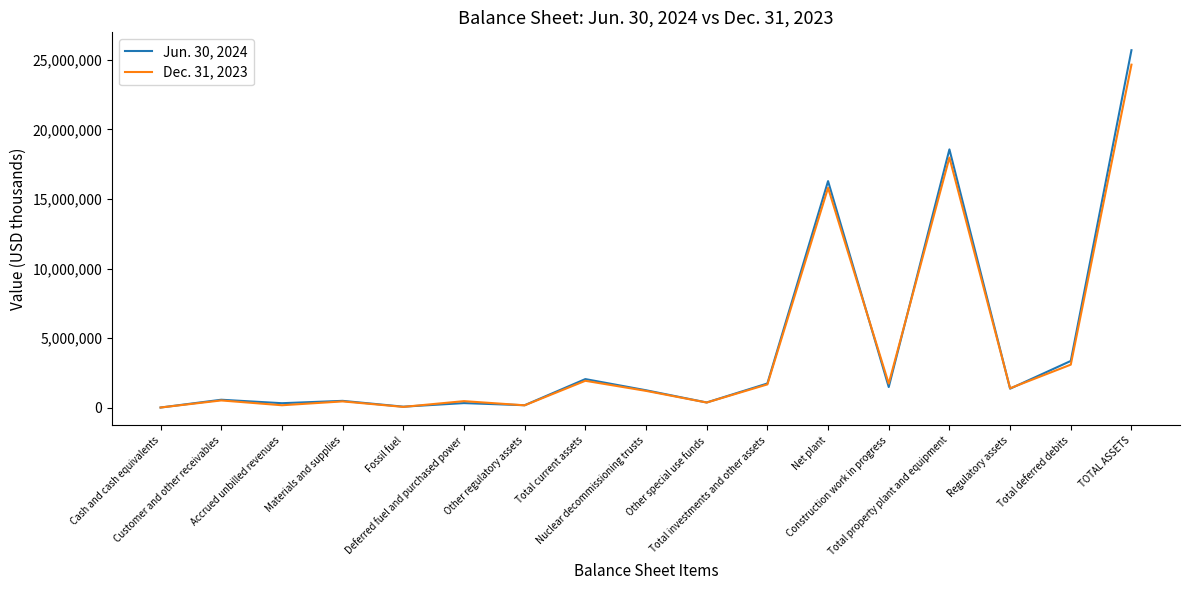

After their last crossing, which series has the higher values: Jun. 30, 2024 or Dec. 31, 2023?

Jun. 30, 2024